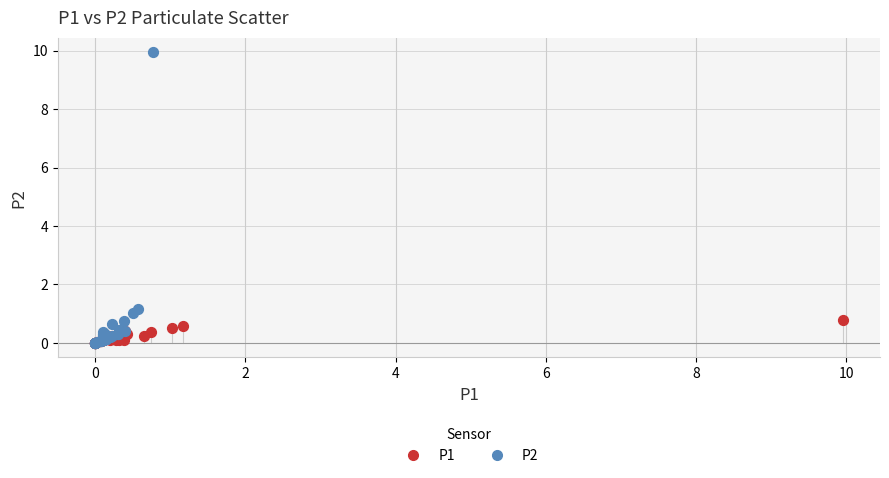

Which series contains the highest Y value?

P2